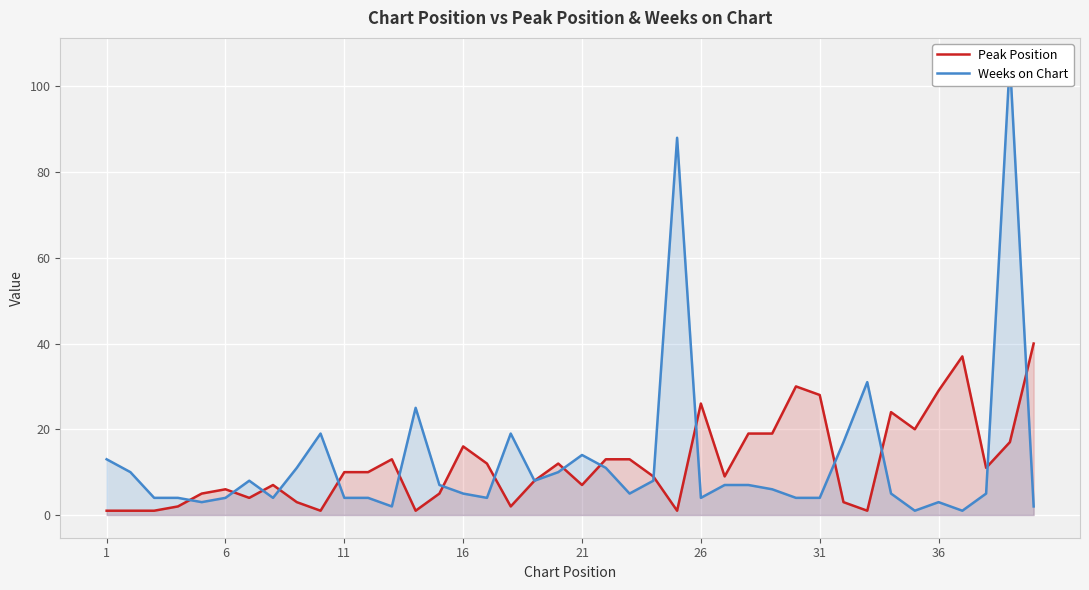

Reading left to right, list all the values displayed in this chart.

Peak Position: 1	1	1	2	5	6	4	7	3	1	10	10	13	1	5	16	12	2	8	12	7	13	13	9	1	26	9	19	19	30	28	3	1	24	20	29	37	11	17	40
Weeks on Chart: 13	10	4	4	3	4	8	4	11	19	4	4	2	25	7	5	4	19	8	10	14	11	5	8	88	4	7	7	6	4	4	17	31	5	1	3	1	5	106	2